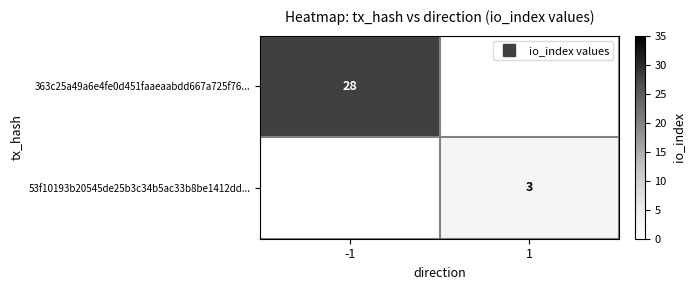

How many positive values does the 53f10193b20545de25b3c34b5ac33b8be1412dd... series have?

1